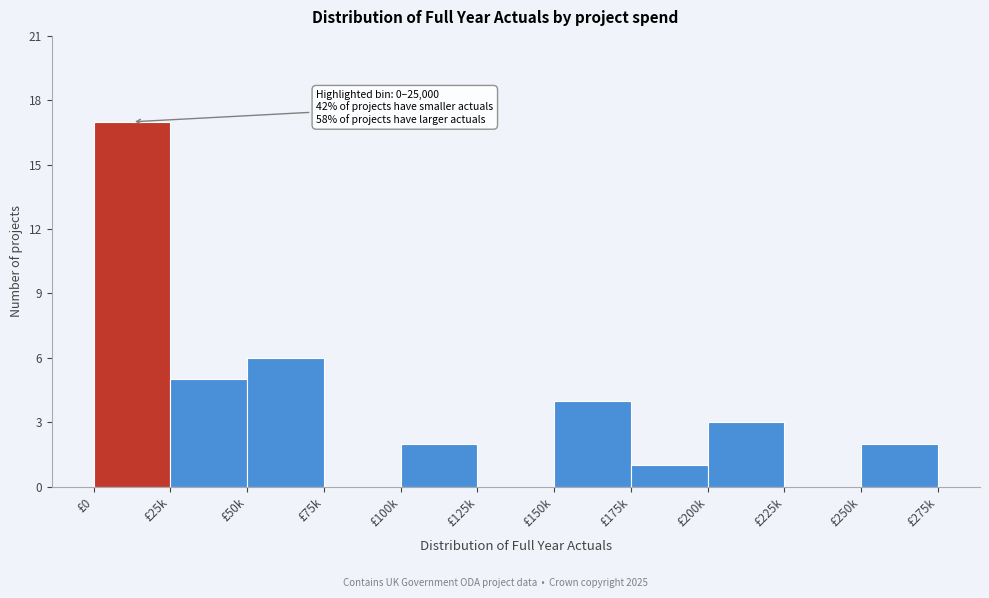

Reading right to left, what are all the values shown in this chart?

£250k=2	£225k=0	£200k=3	£175k=1	£150k=4	£125k=0	£100k=2	£75k=0	£50k=6	£25k=5	£0=17